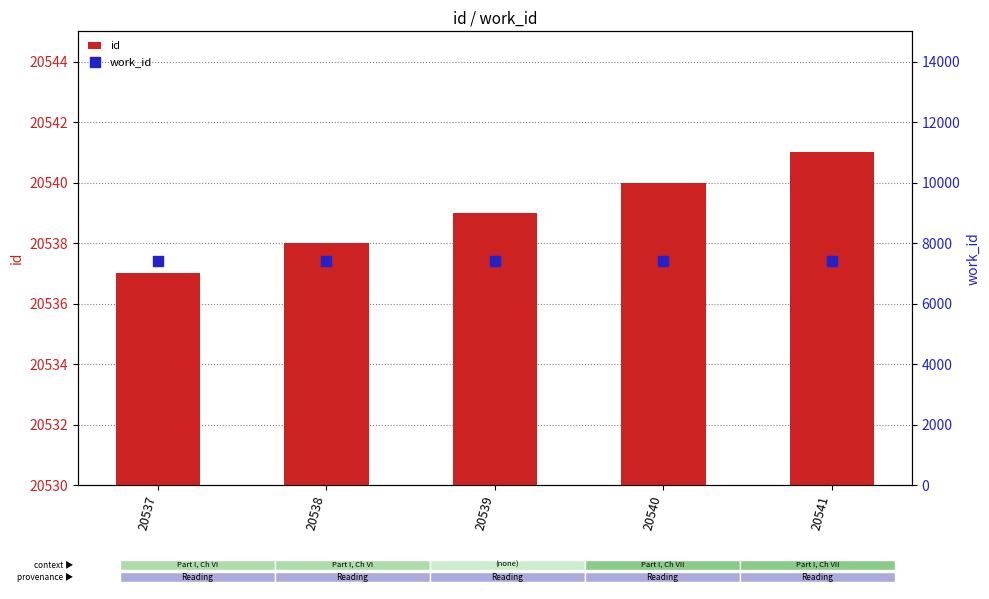

What are all the series names shown in the legend?

id, work_id